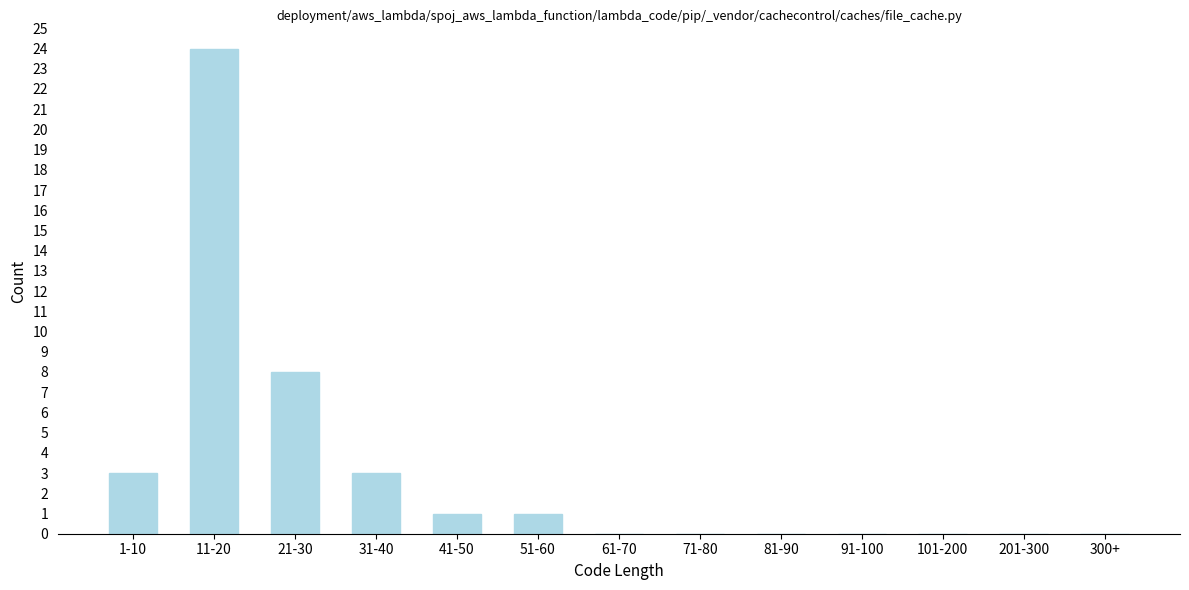

Reading left to right, transcribe all the data shown in this chart.

1-10=3	11-20=24	21-30=8	31-40=3	41-50=1	51-60=1	61-70=0	71-80=0	81-90=0	91-100=0	101-200=0	201-300=0	300+=0